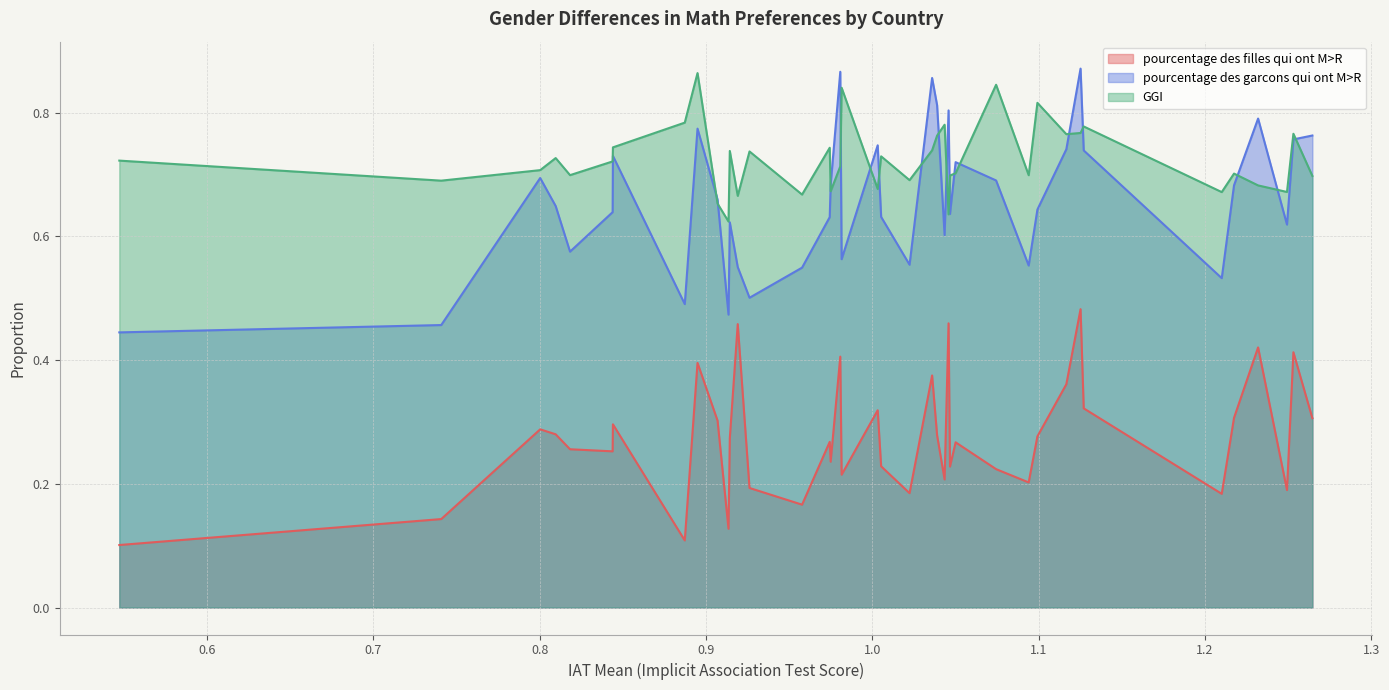

Which series has the largest total across all categories?

GGI